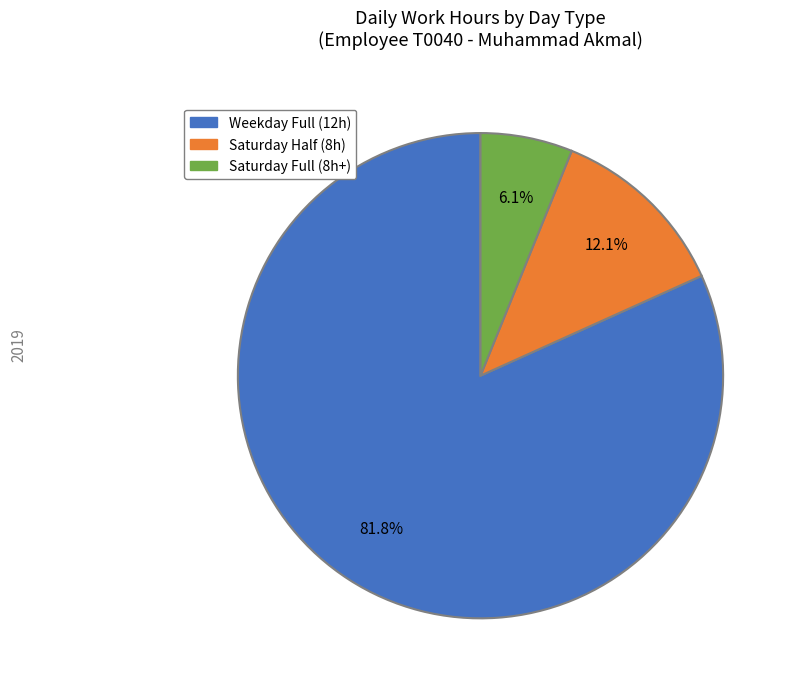

Does any single category account for the majority?

Yes